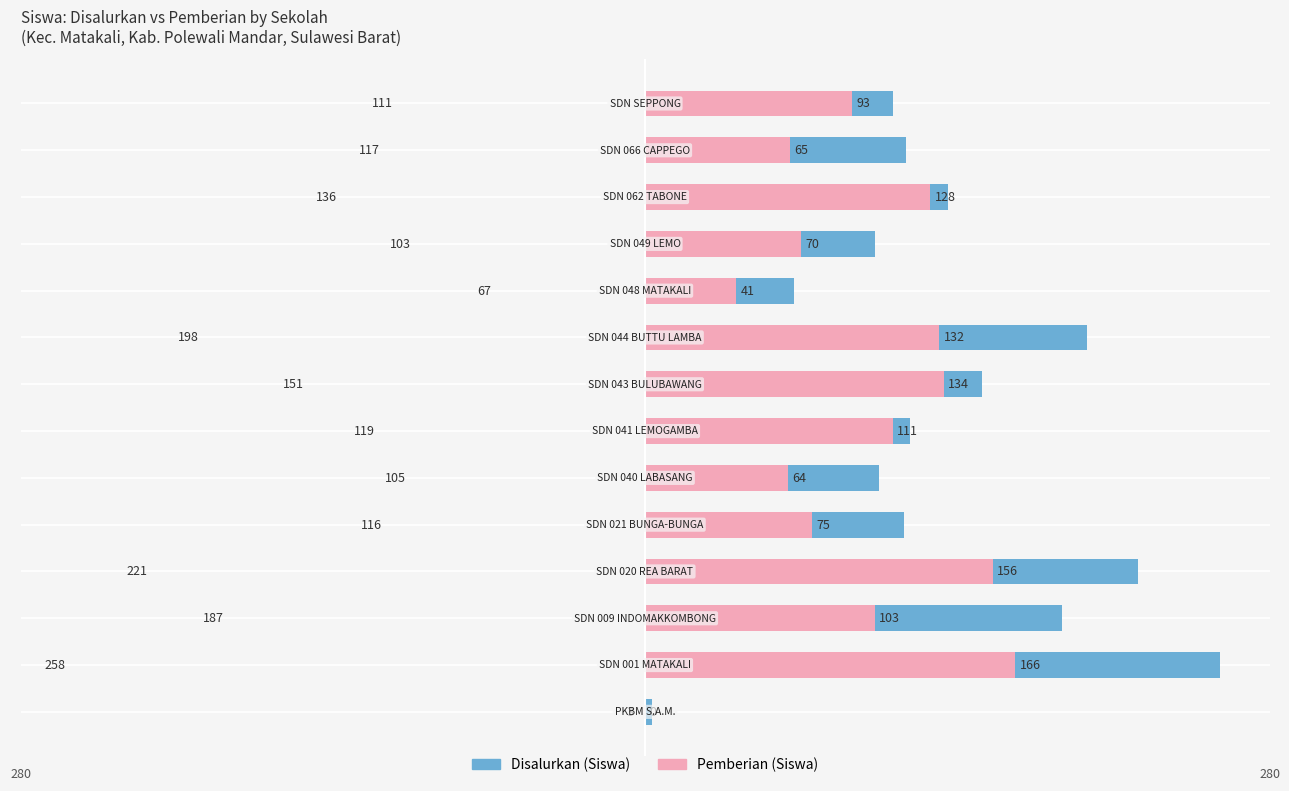

At how many categories does at least one series exceed 160?

4